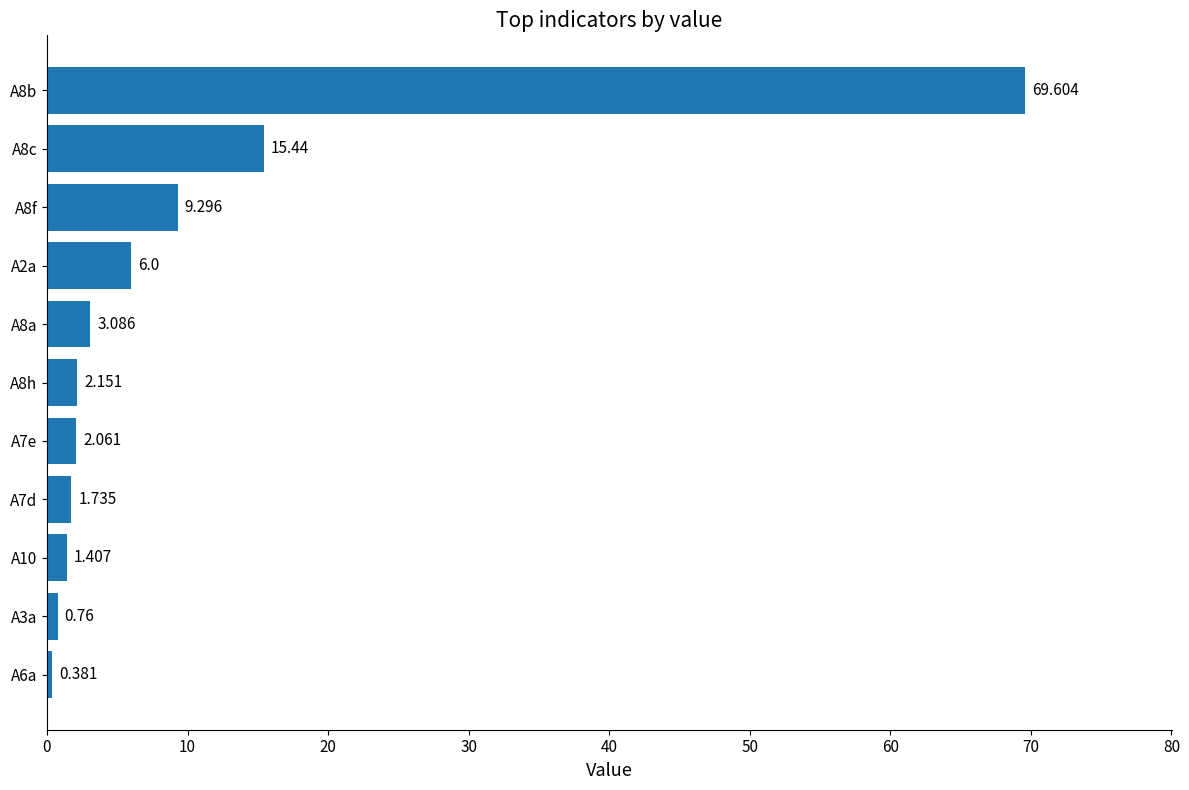

List the labels in order of value, largest first.

A8b, A8c, A8f, A2a, A8a, A8h, A7e, A7d, A10, A3a, A6a